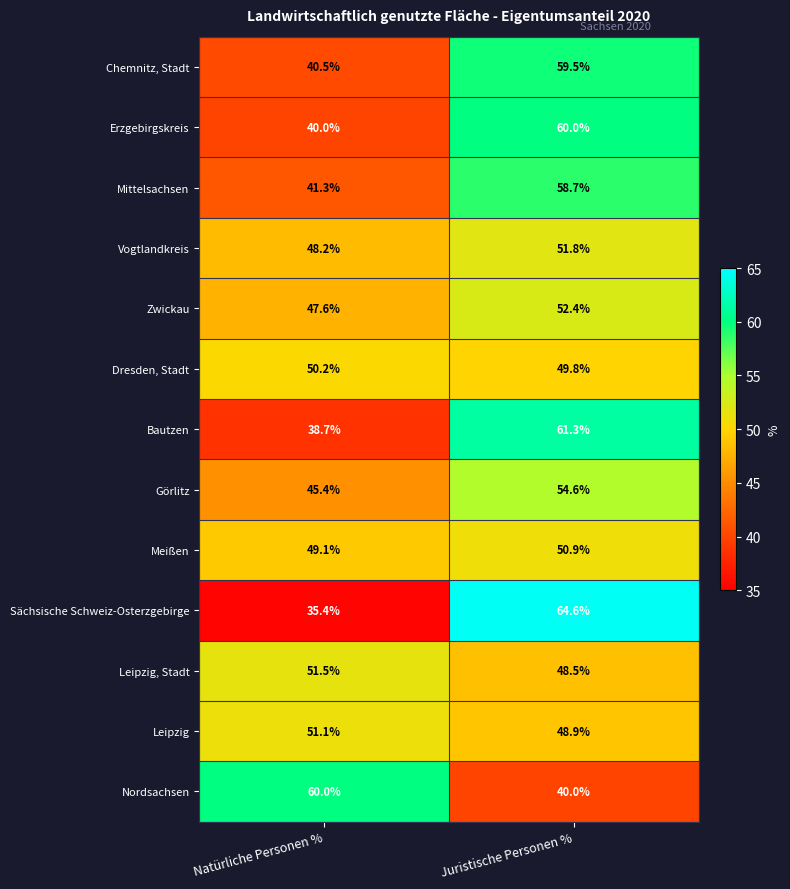

True or false: Leipzig has a value of 75.9 at Natürliche Personen %.

False